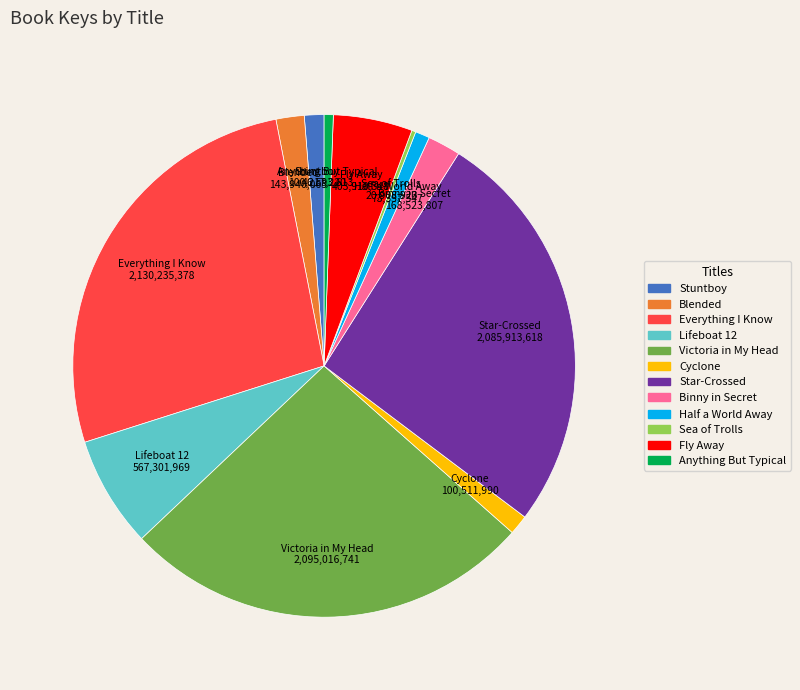

What is the ratio of the value at Everything I Know to the value at Fly Away?

5.3